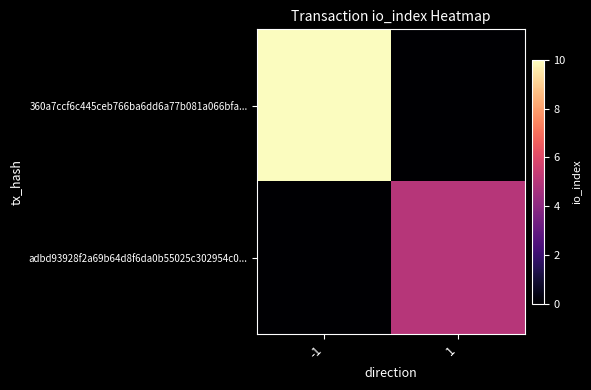

Reading left to right, what are all the values shown in this chart?

360a7ccf6c445ceb766ba6dd6a77b081a066bfa...: -1=10	1=0
adbd93928f2a69b64d8f6da0b55025c302954c0...: -1=0	1=5